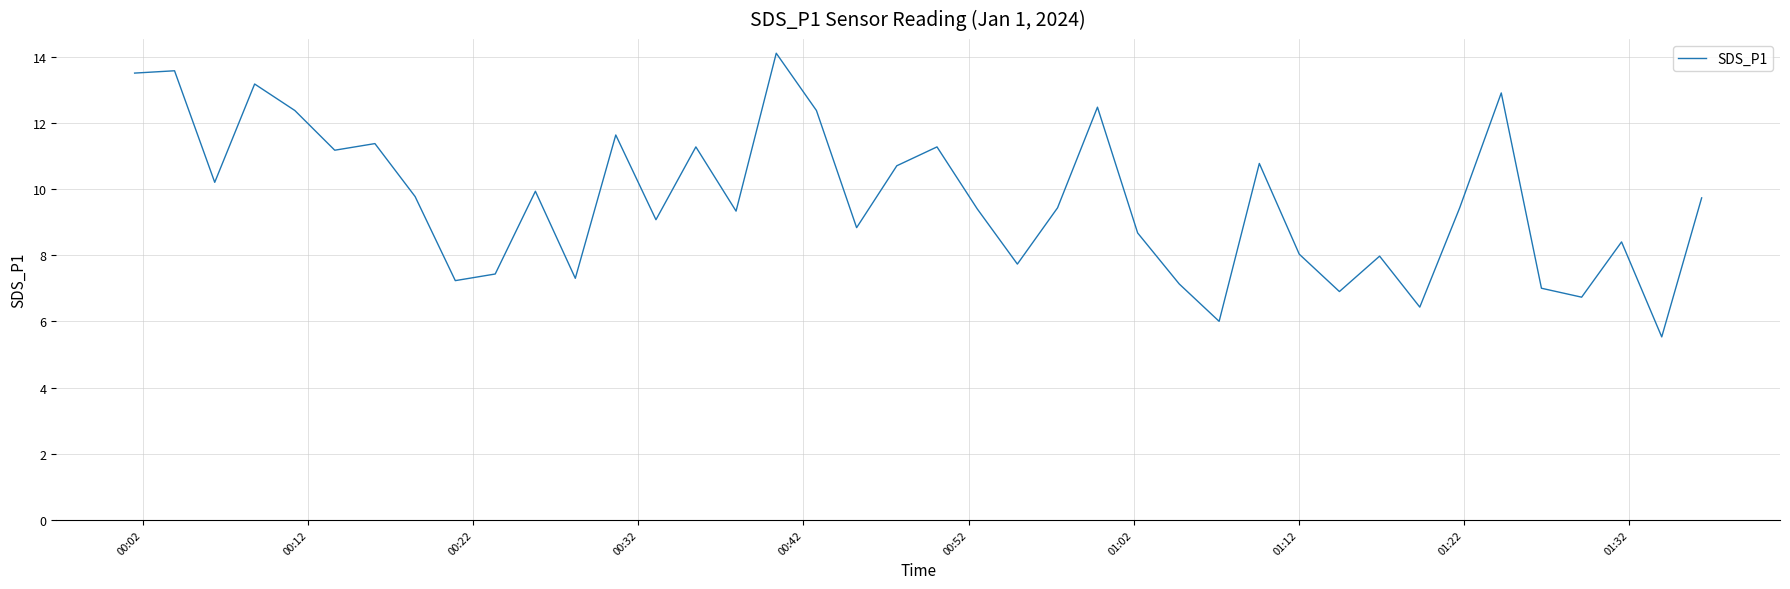

What is the maximum value shown in the chart?

14.1